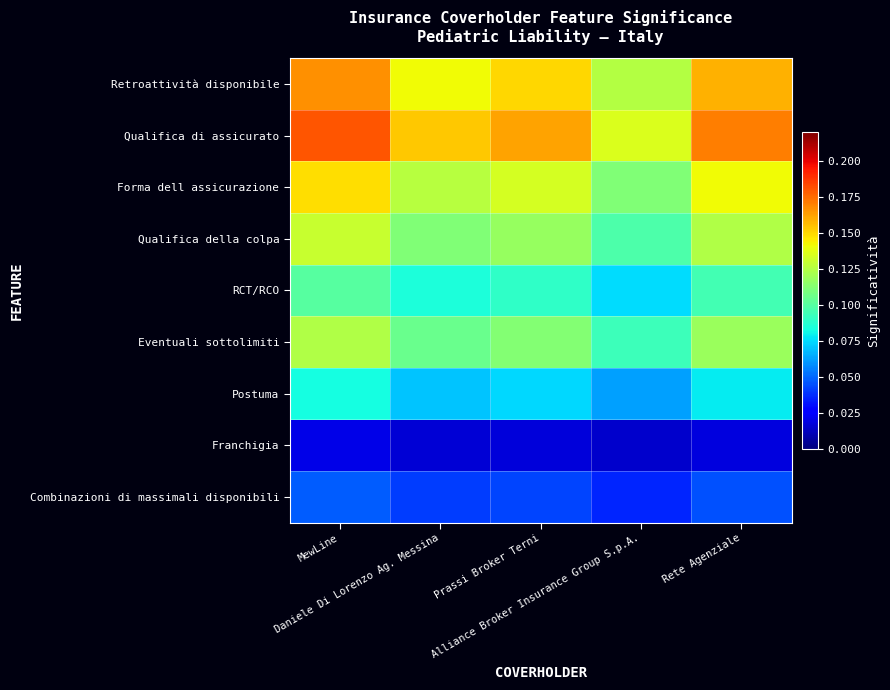

How many distinct data groups are displayed?

9